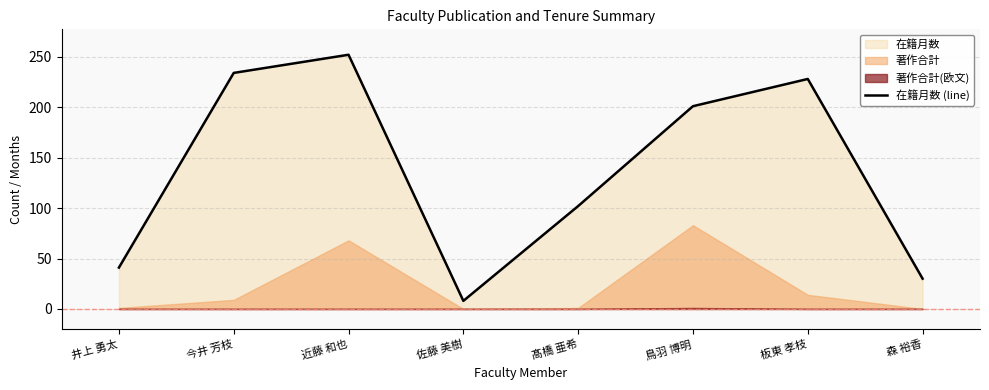

The chart shows a value of 14 at 佐藤 美樹. True or false?

False